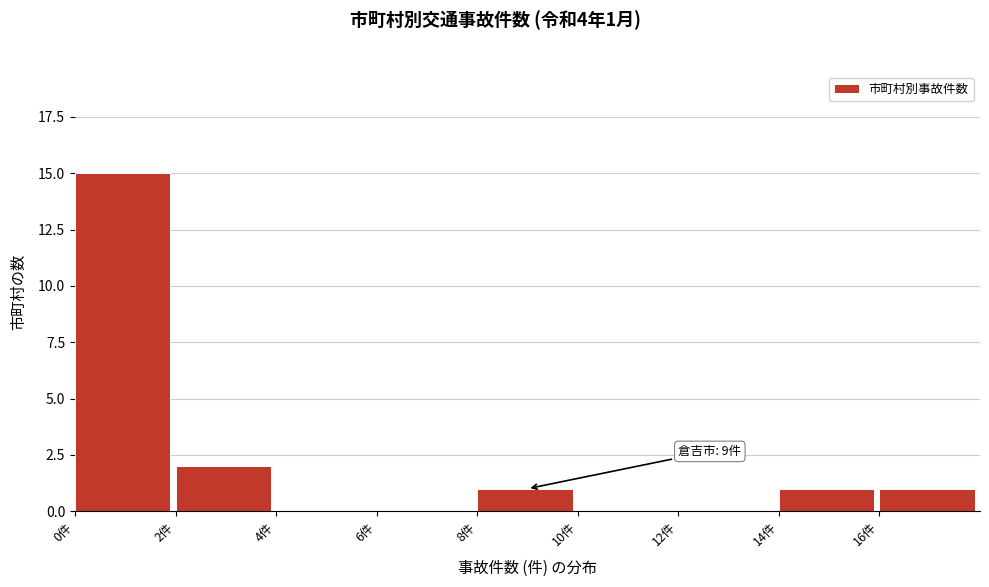

Which range on the x-axis has the tallest bar?

0 to 2